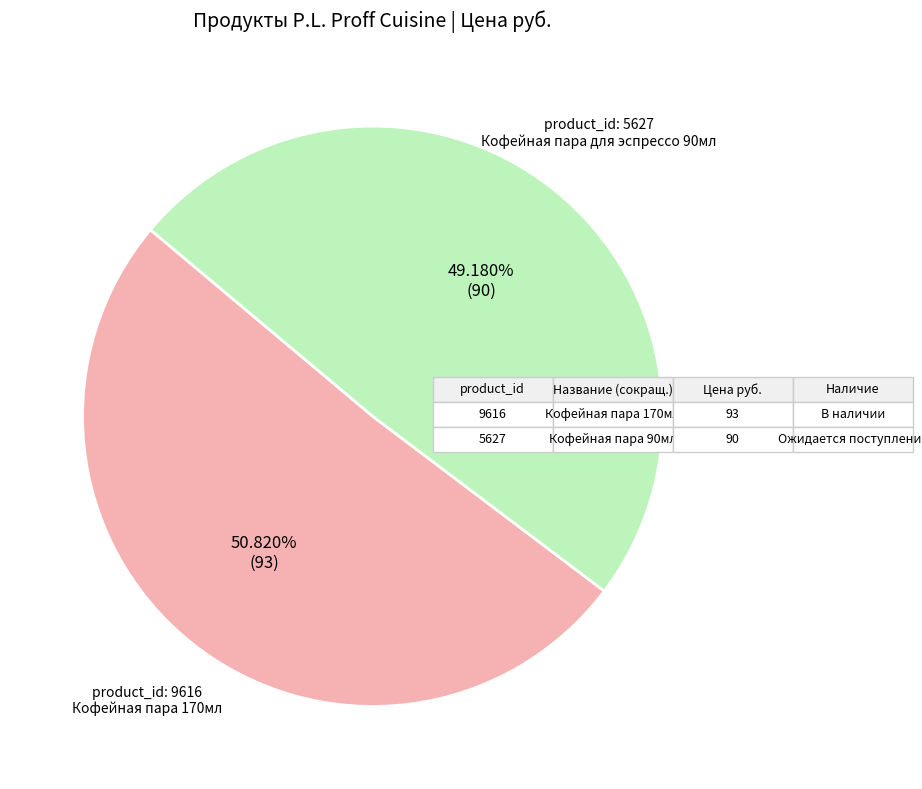

To the nearest percent, what is the average slice percentage?

50%